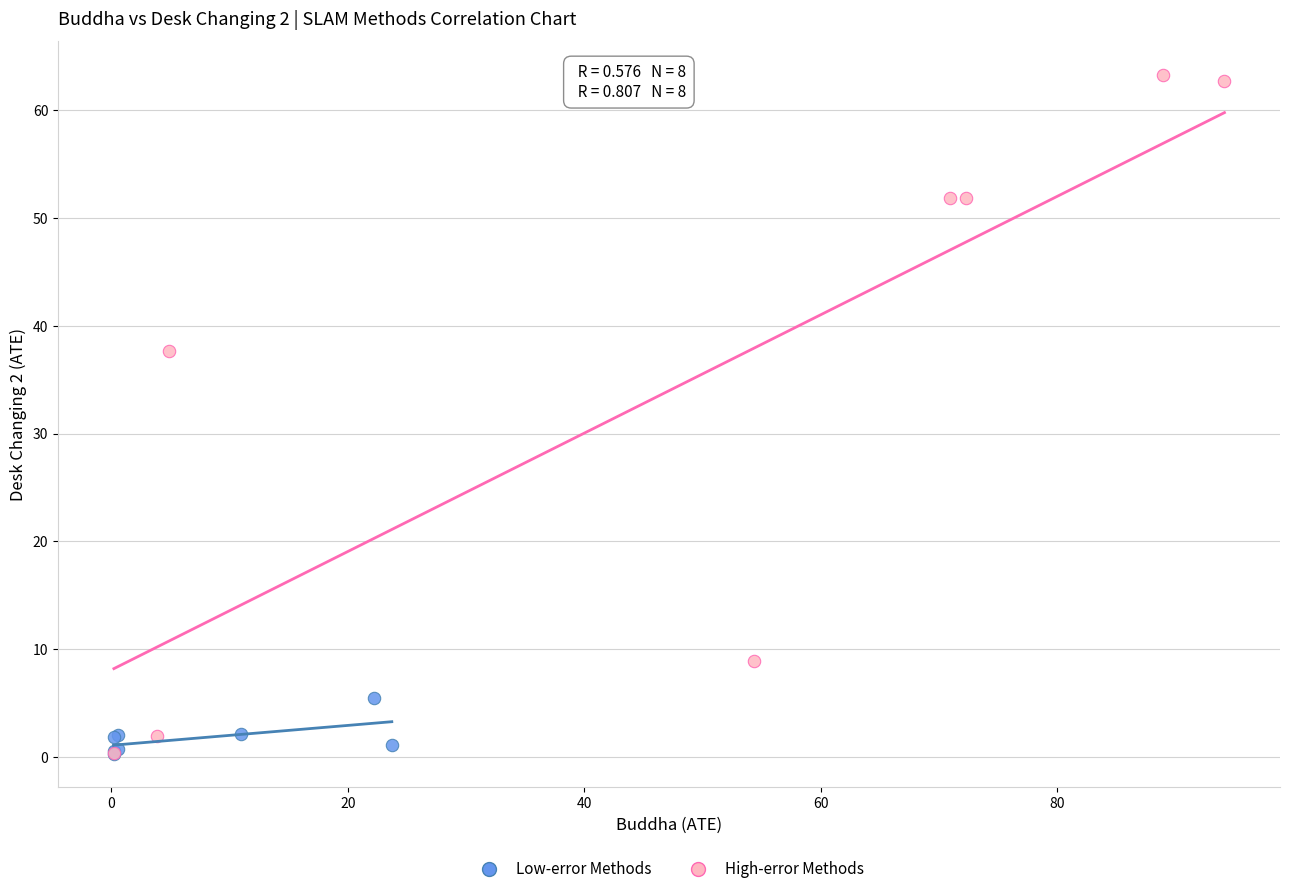

Which series has the largest Y range (max minus min)?

High-error Methods